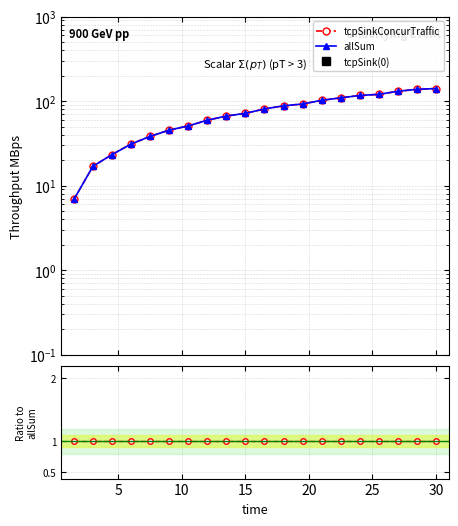

Which series has the widest spread of values?

allSum